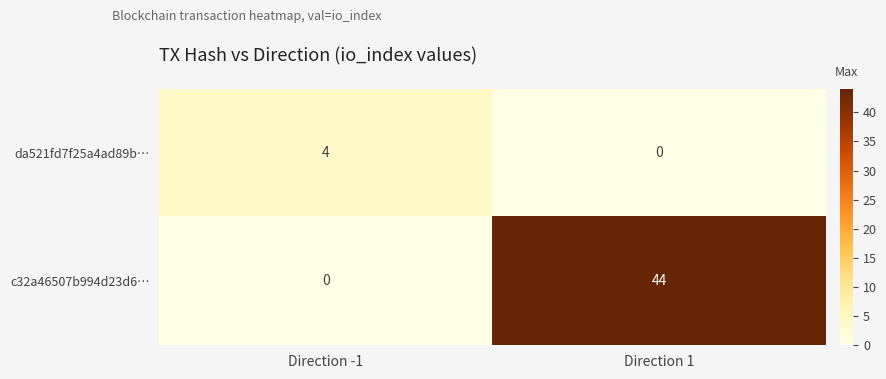

At which label is c32a46507b994d23d6… closest to 22?

Direction -1